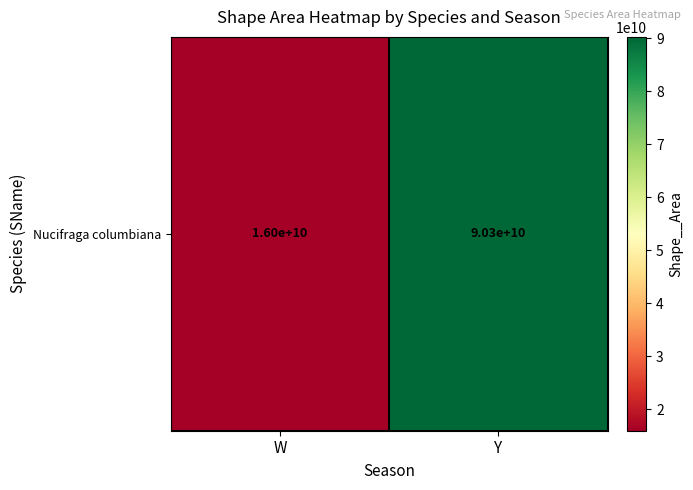

What is the sum of the values at W and Y?

106291829146.0